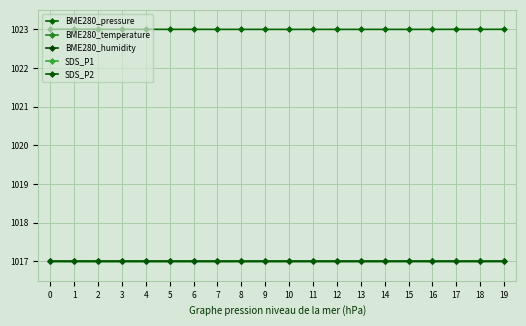

Reading right to left, transcribe all the data shown in this chart.

BME280_pressure: 19=1023.0	18=1023.0	17=1023.0	16=1023.0	15=1023.0	14=1023.0	13=1023.0	12=1023.0	11=1023.0	10=1023.0	9=1023.0	8=1023.0	7=1023.0	6=1023.0	5=1023.0	4=1023.0	3=1023.0	2=1023.0	1=1023.0	0=1023.0
BME280_temperature: 19=1017.0	18=1017.0	17=1017.0	16=1017.0	15=1017.0	14=1017.0	13=1017.0	12=1017.0	11=1017.0	10=1017.0	9=1017.0	8=1017.0	7=1017.0	6=1017.0	5=1017.0	4=1017.0	3=1017.0	2=1017.0	1=1017.0	0=1017.0
BME280_humidity: 19=1017.0	18=1017.0	17=1017.0	16=1017.0	15=1017.0	14=1017.0	13=1017.0	12=1017.0	11=1017.0	10=1017.0	9=1017.0	8=1017.0	7=1017.0	6=1017.0	5=1017.0	4=1017.0	3=1017.0	2=1017.0	1=1017.0	0=1017.0
SDS_P1: 19=1017.0	18=1017.0	17=1017.0	16=1017.0	15=1017.0	14=1017.0	13=1017.0	12=1017.0	11=1017.0	10=1017.0	9=1017.0	8=1017.0	7=1017.0	6=1017.0	5=1017.0	4=1017.0	3=1017.0	2=1017.0	1=1017.0	0=1017.0
SDS_P2: 19=1017.0	18=1017.0	17=1017.0	16=1017.0	15=1017.0	14=1017.0	13=1017.0	12=1017.0	11=1017.0	10=1017.0	9=1017.0	8=1017.0	7=1017.0	6=1017.0	5=1017.0	4=1017.0	3=1017.0	2=1017.0	1=1017.0	0=1017.0